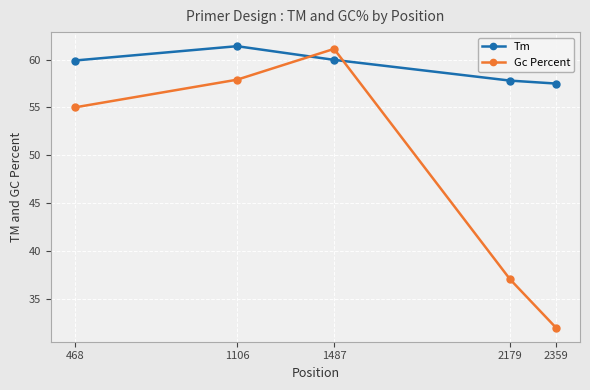

What value does the Tm series have at 2359?

57.5